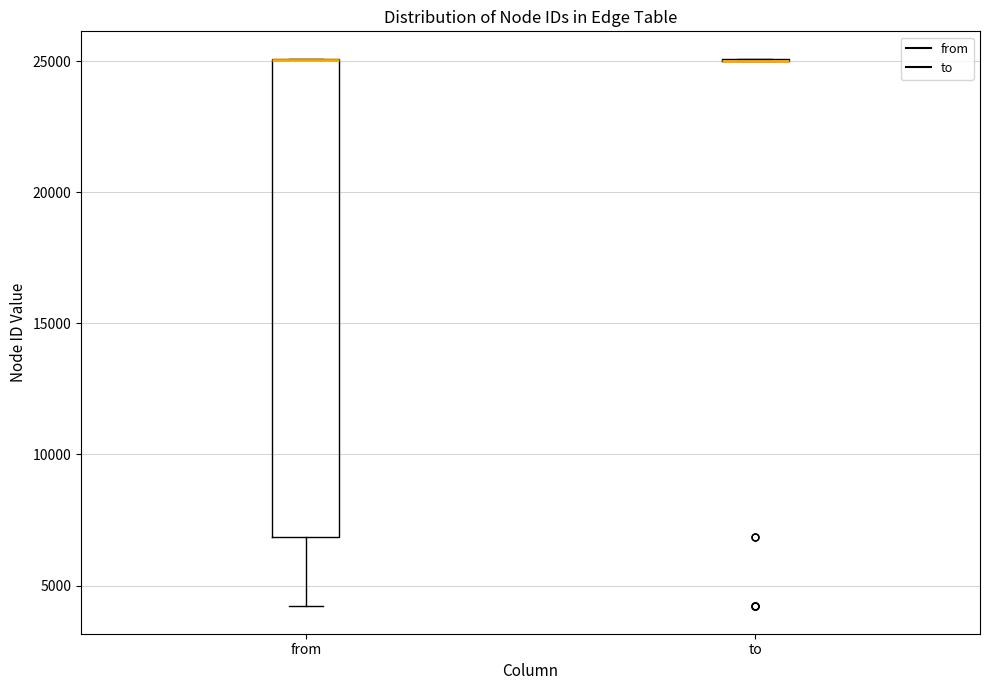

Reading left to right, read every box against the y-axis: the position of its median line, the range the box covers, and the ends of its whiskers. The values are not printed on the chart, so give them approximately, as read against the axis.

from: median 25000 (drawn on the box's upper edge), box 7000 to 25000, whiskers 4000 to 25000
to: box collapsed to a line at 25000, whiskers 25000 to 25000